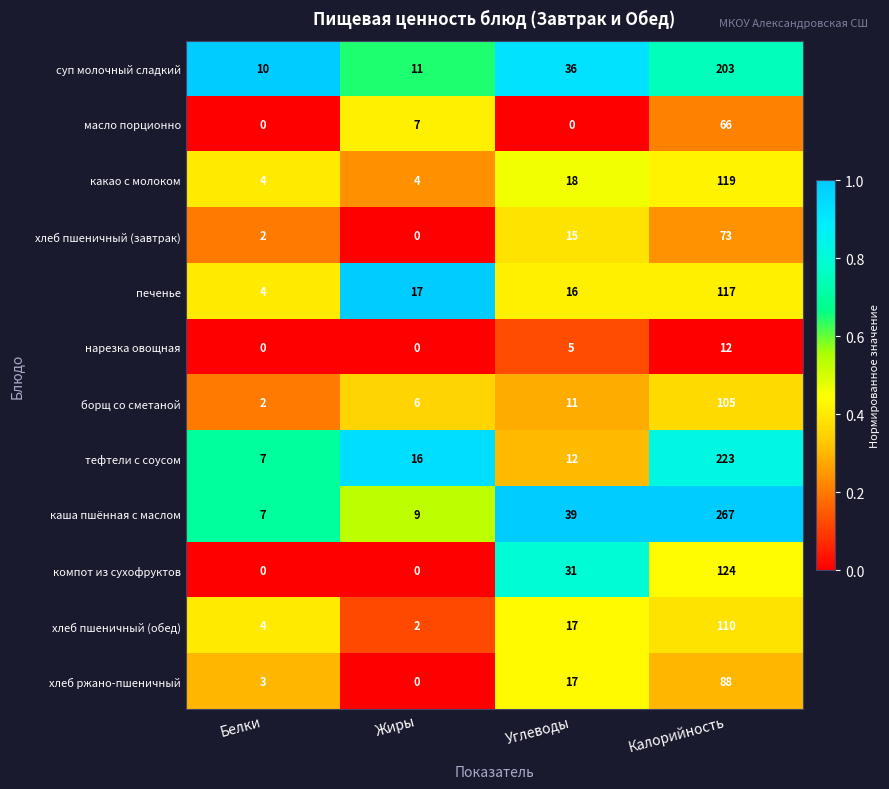

What is the total value across all series at Жиры?

72